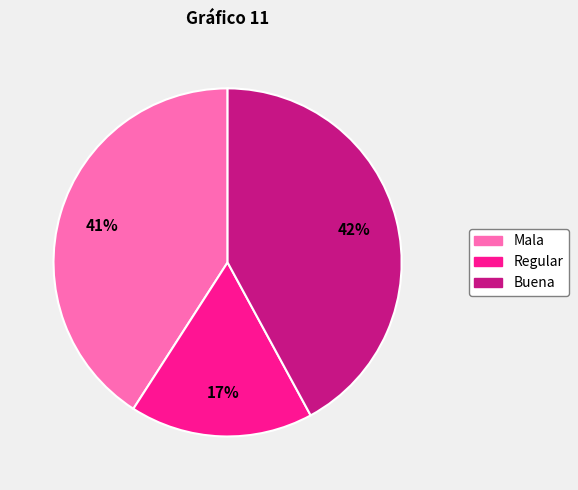

Does Mala account for over 50% of the chart?

No